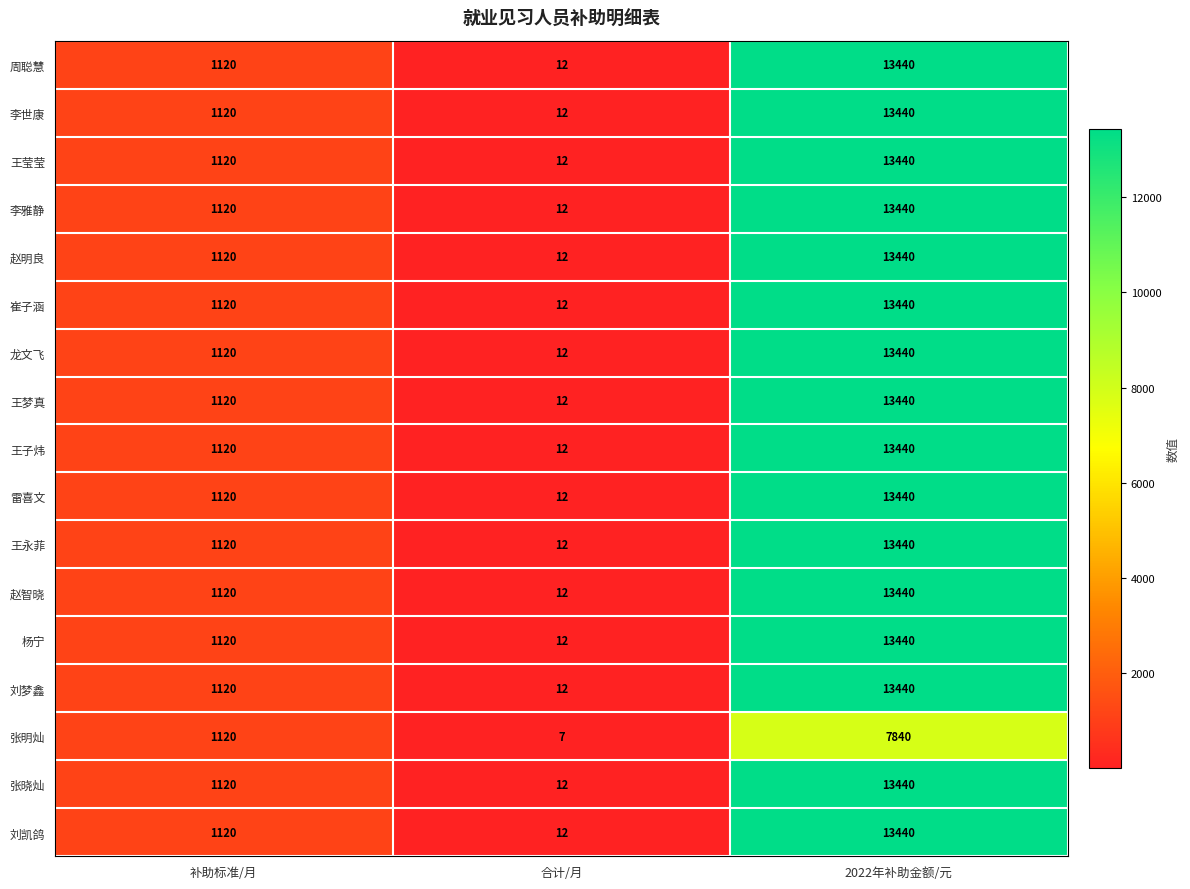

What is the approximate value of 王梦真 at 合计/月?

12